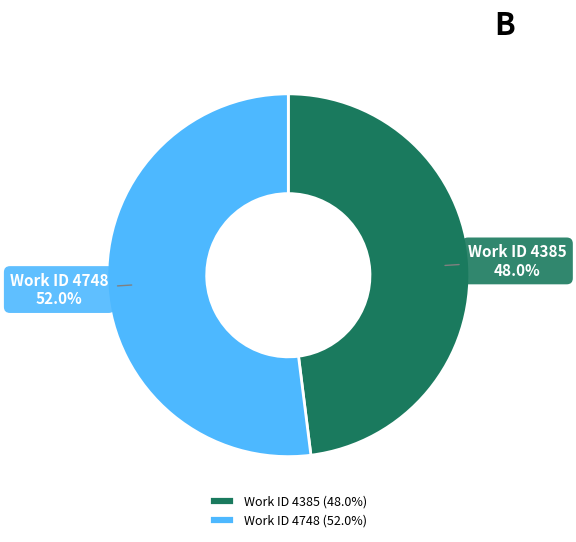

To the nearest percent, what is the average slice percentage?

50%